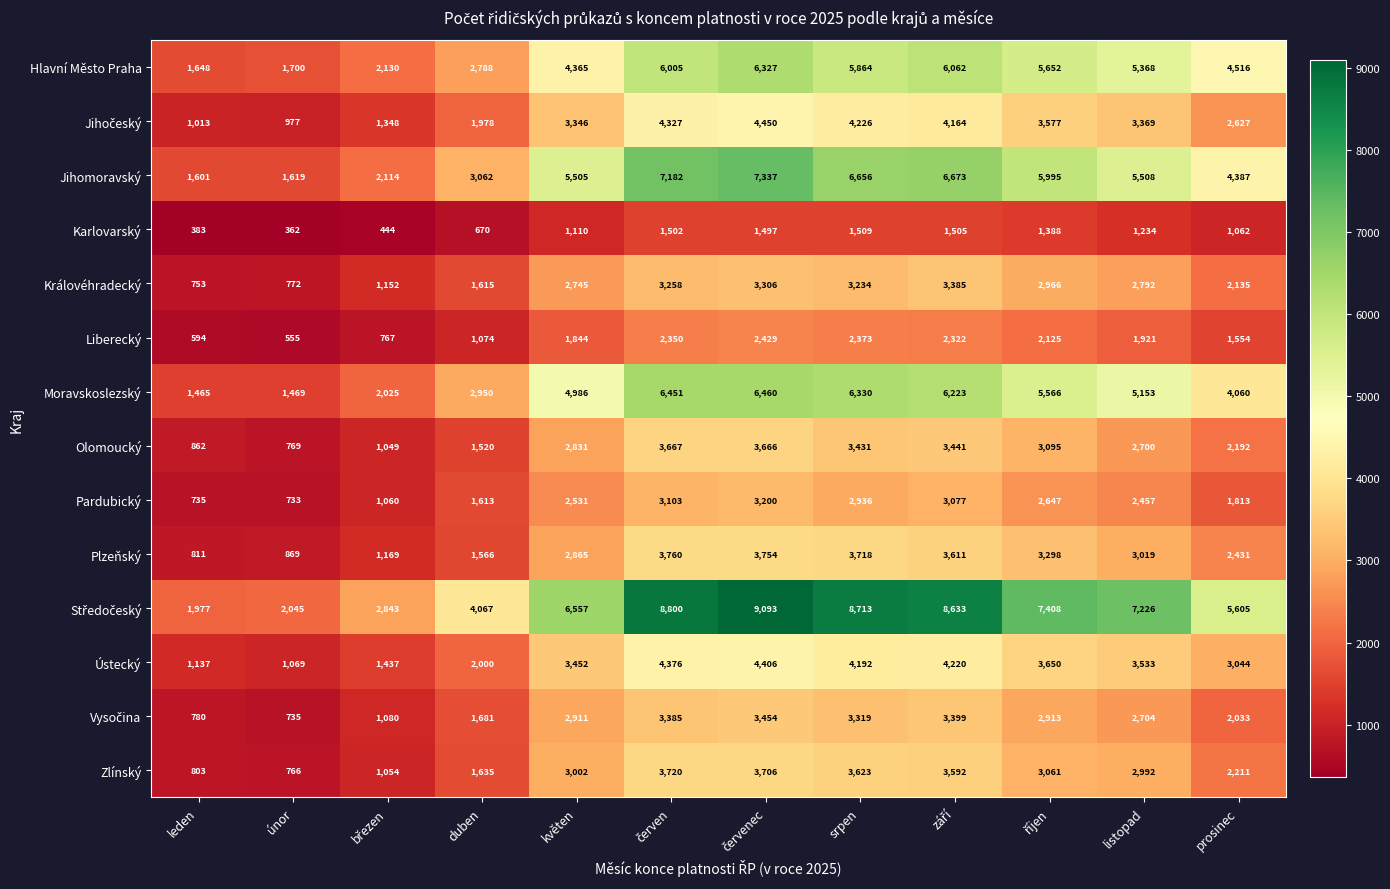

At which label is Olomoucký closest to 2218?

prosinec